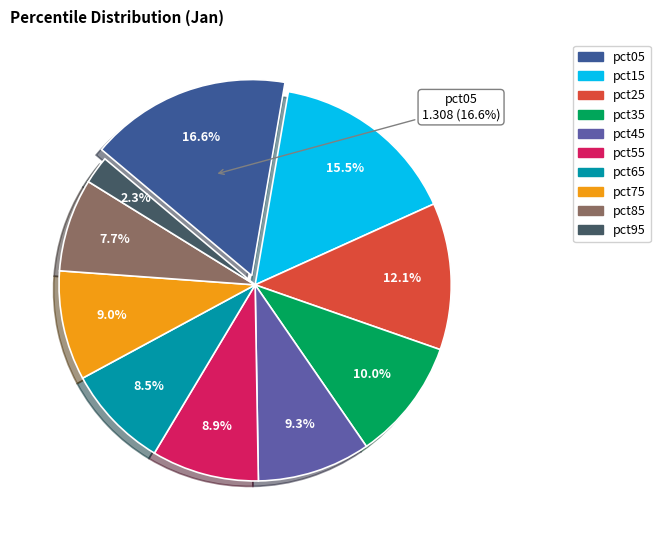

To the nearest percent, what is the difference between the largest and smallest slice percentages?

14%